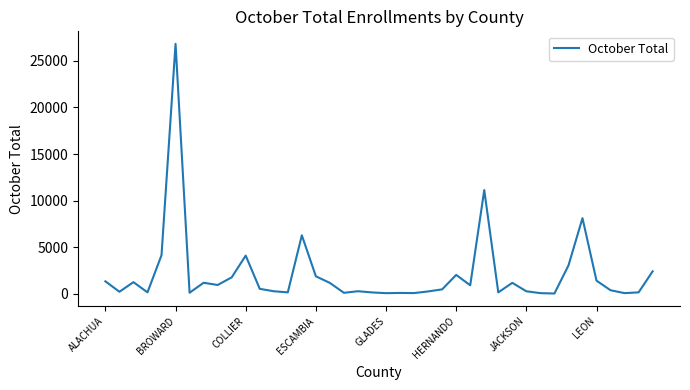

How many categories are shown in the chart?

40